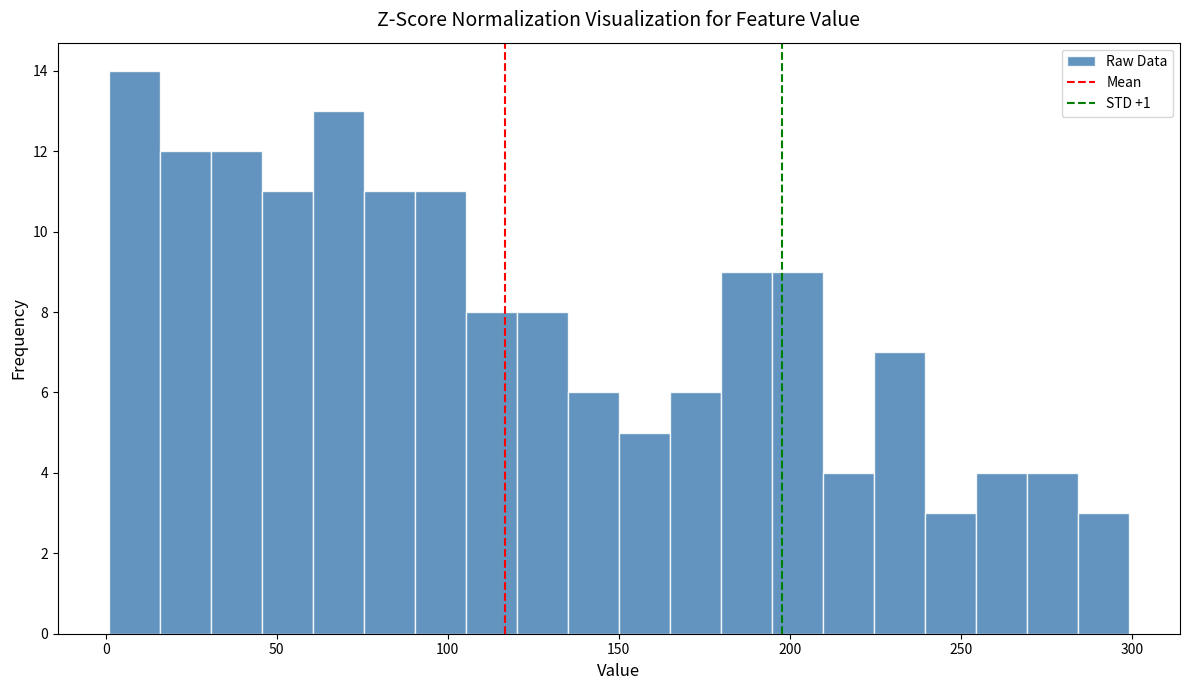

Around what value on the x-axis is the tallest bar? Give the approximate position of its centre, as read against the axis.

10